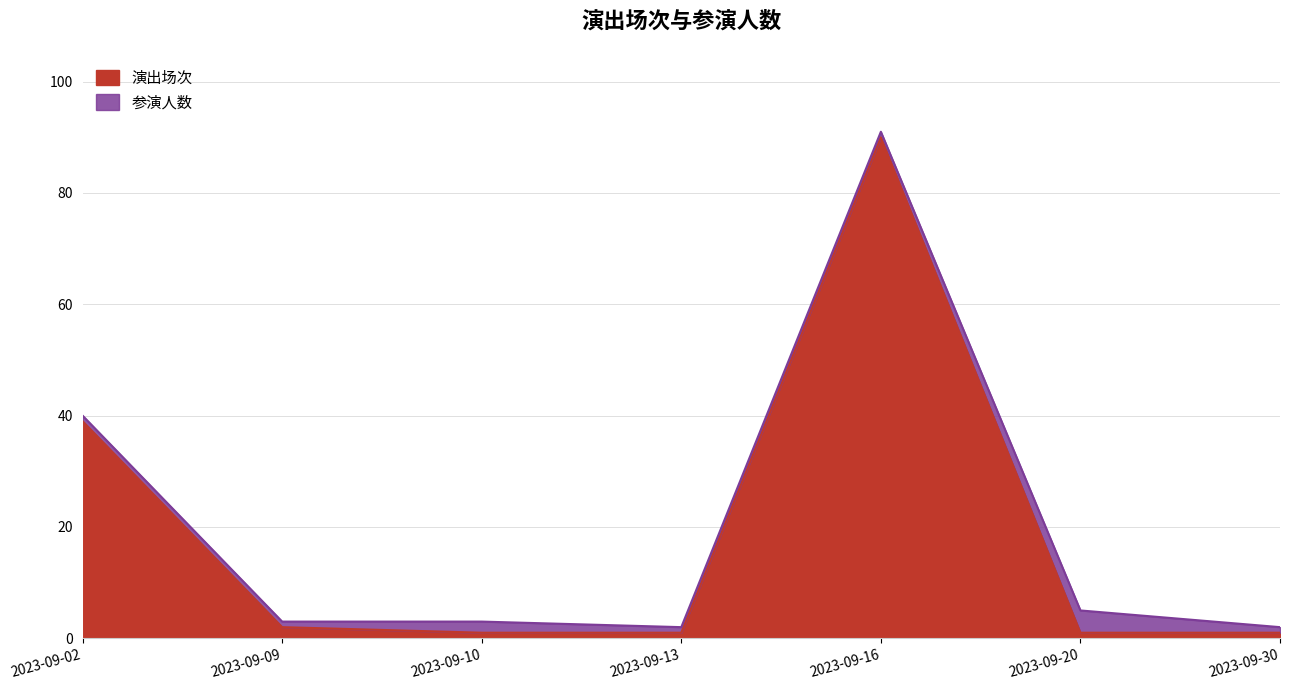

Rank the series at 2023-09-10 from highest to lowest value.

参演人数, 演出场次